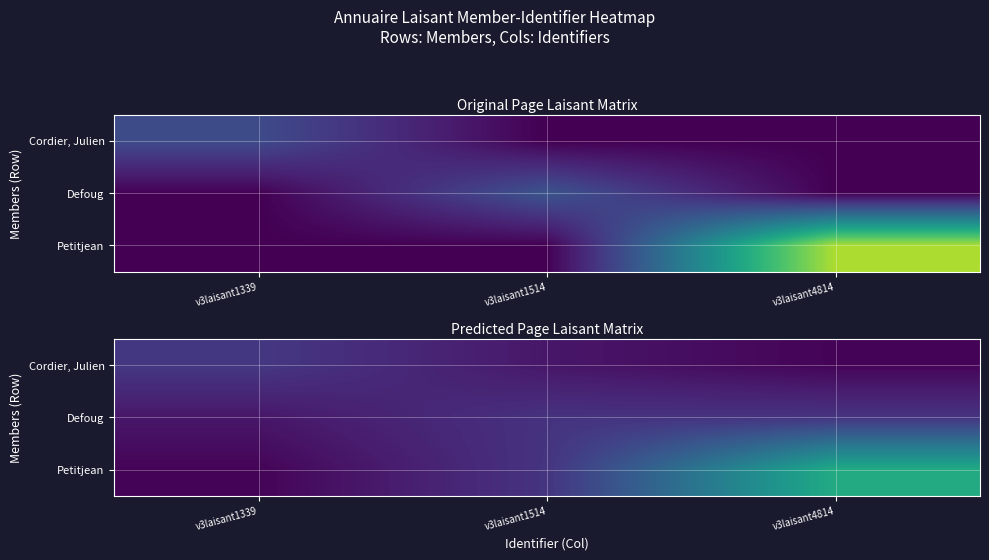

Is it true that Cordier, Julien equals 10.9 at v3laisant1514?

False